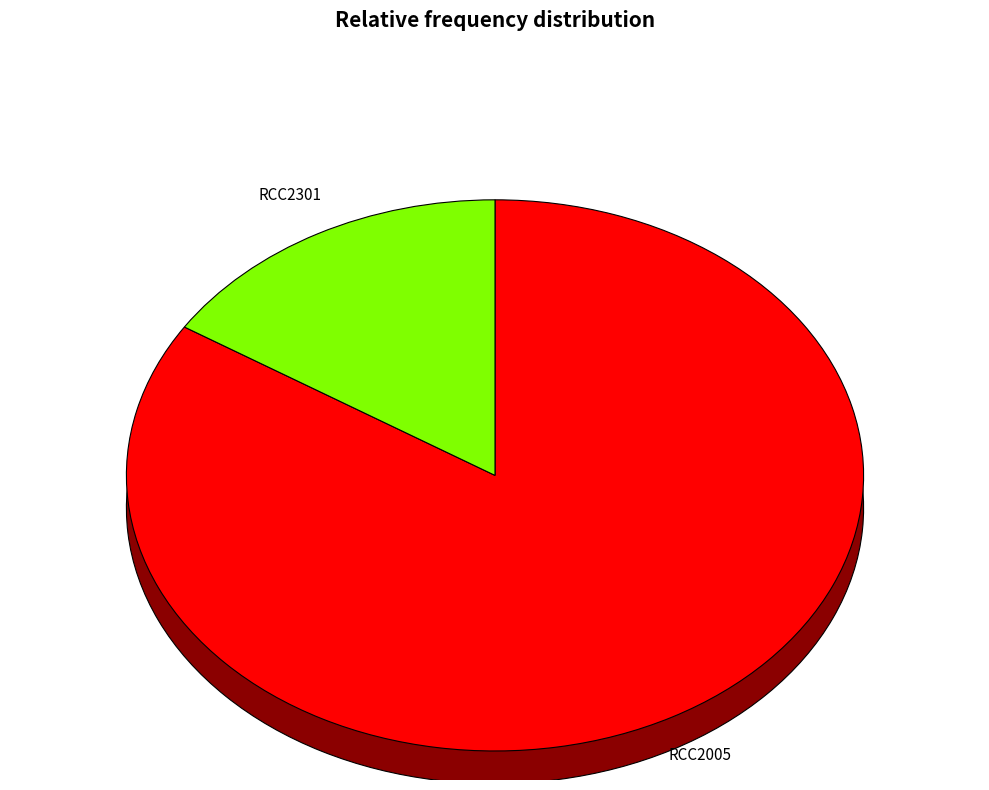

Combined, what portion of the pie is RCC2301 and RCC2005?

100.0%